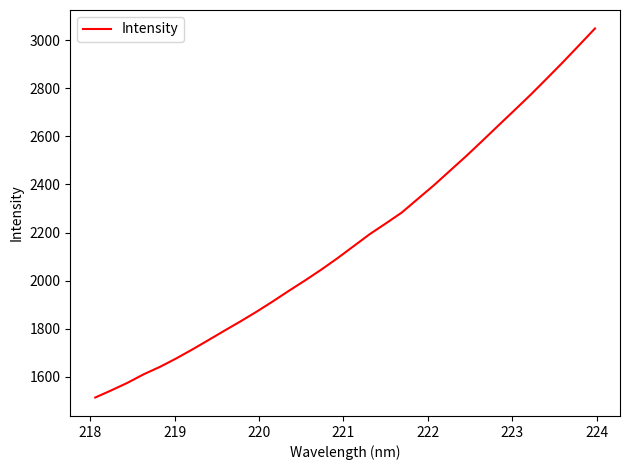

What is the smallest value displayed?

1514.4